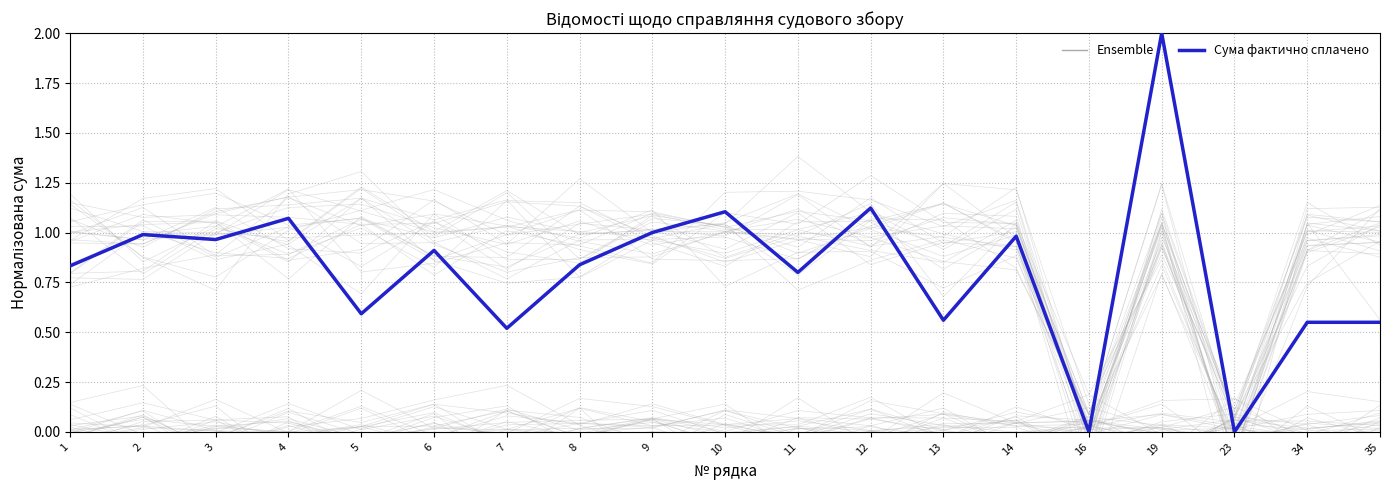

List the series in order of their overall mean, highest first.

Сума фактично сплачено, Ensemble